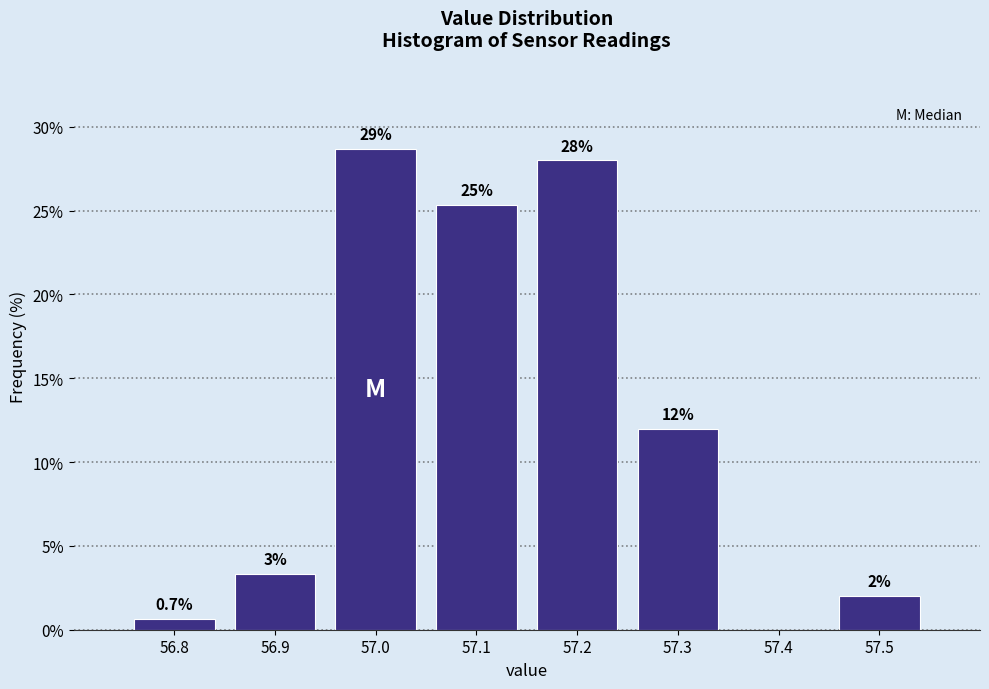

Over which range of the x-axis is the bar tallest?

56.95 to 57.05